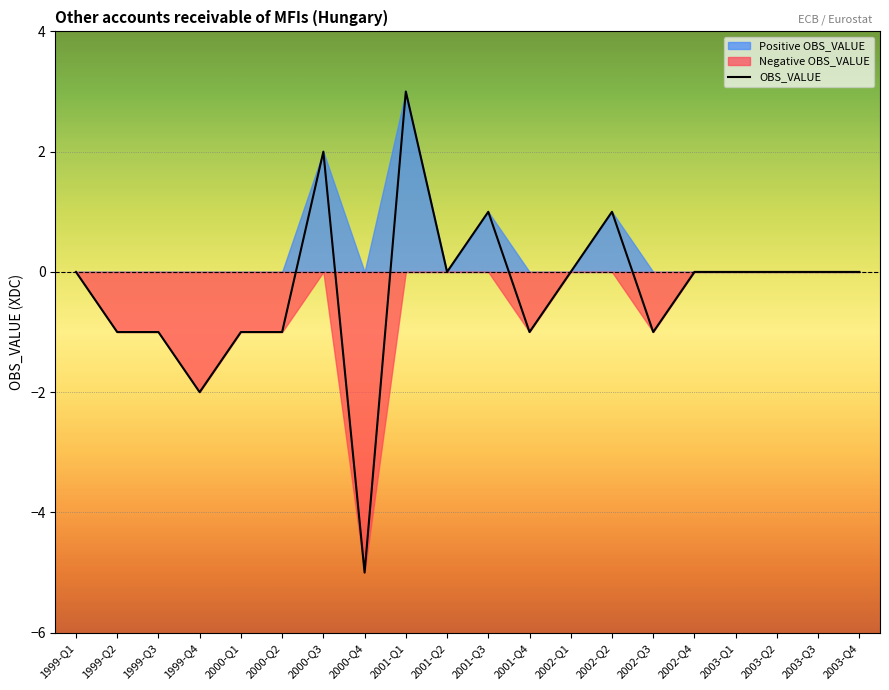

What is the approximate value at 1999-Q2?

-1